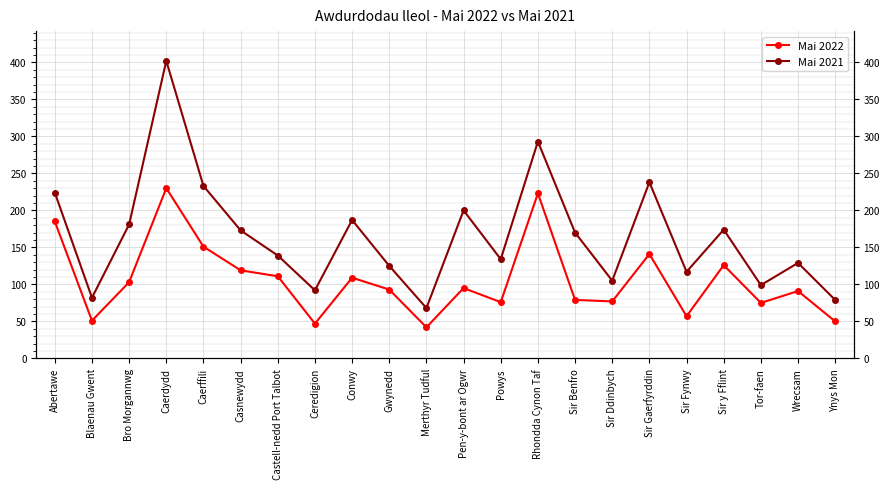

True or false: Mai 2021 and Mai 2022 intersect in this chart.

False